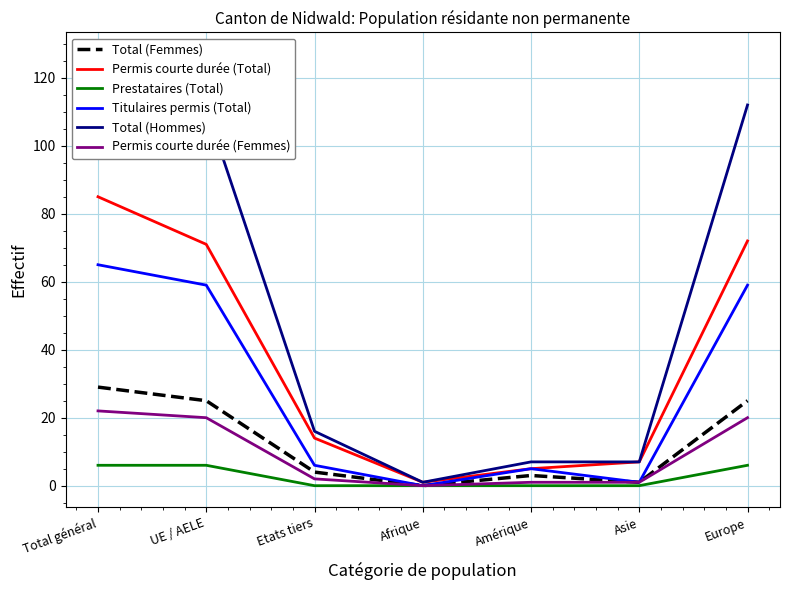

Which series has the widest spread of values?

Total (Hommes)